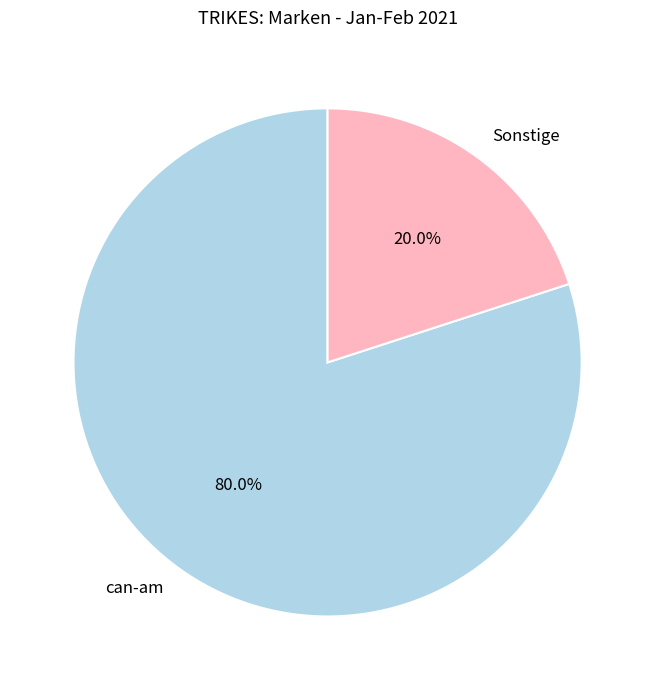

Does can-am represent more than half of the total?

Yes